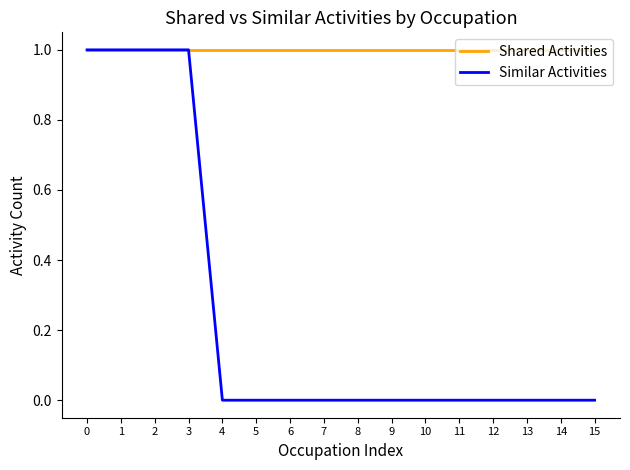

What are all the series names shown in the legend?

Shared Activities, Similar Activities